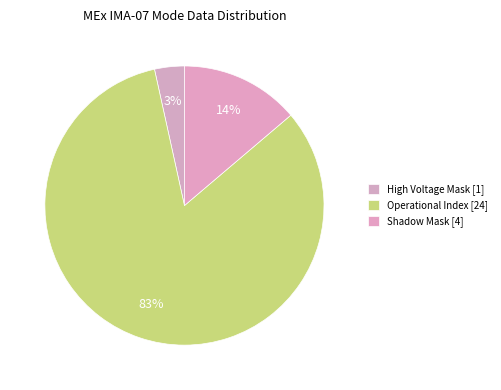

Is there a majority slice in this chart?

Yes